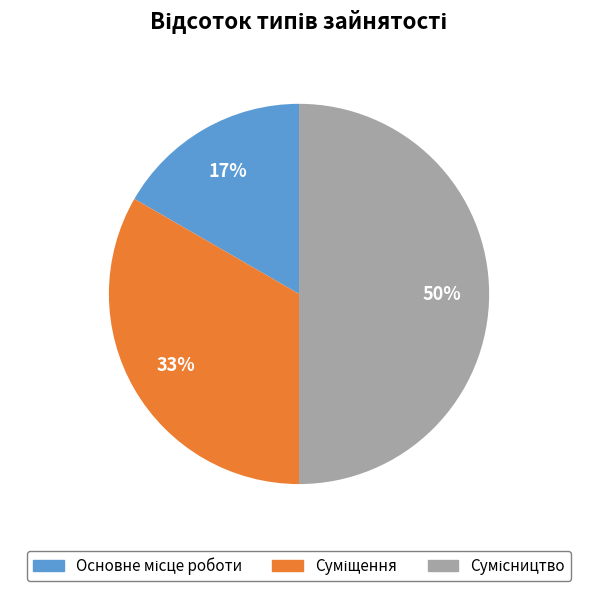

To the nearest percent, what is the difference between the largest and smallest slice percentages?

33%